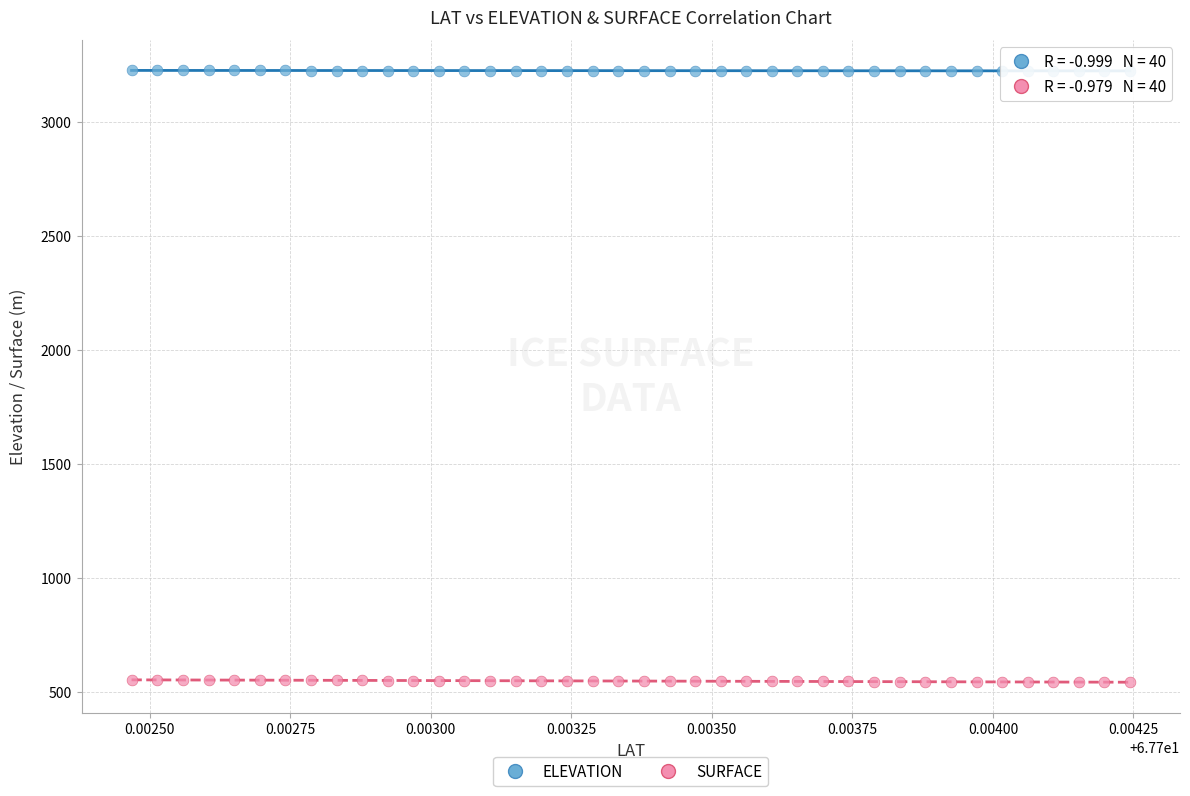

Which series contains the highest Y value?

ELEVATION